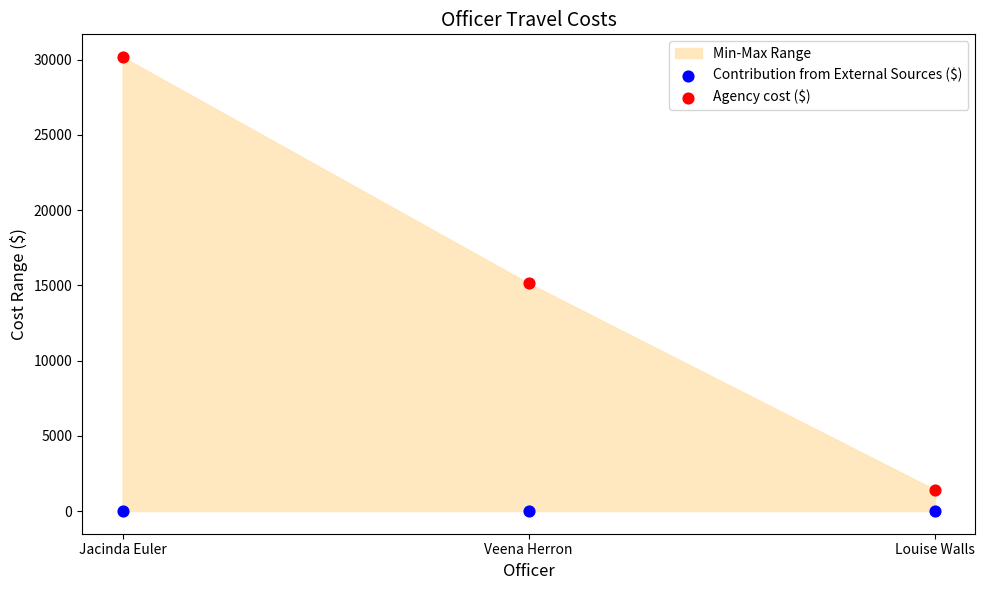

In the Agency cost ($) series, what Y value is closest to 15803?

15138.0